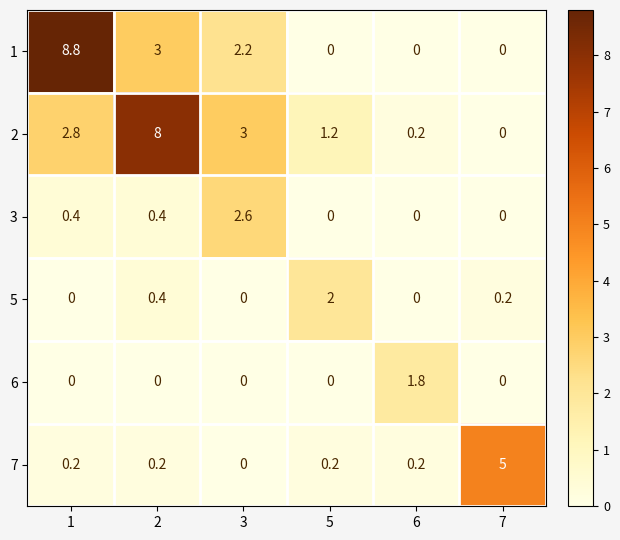

What is the total value across all series at 2?

12.0